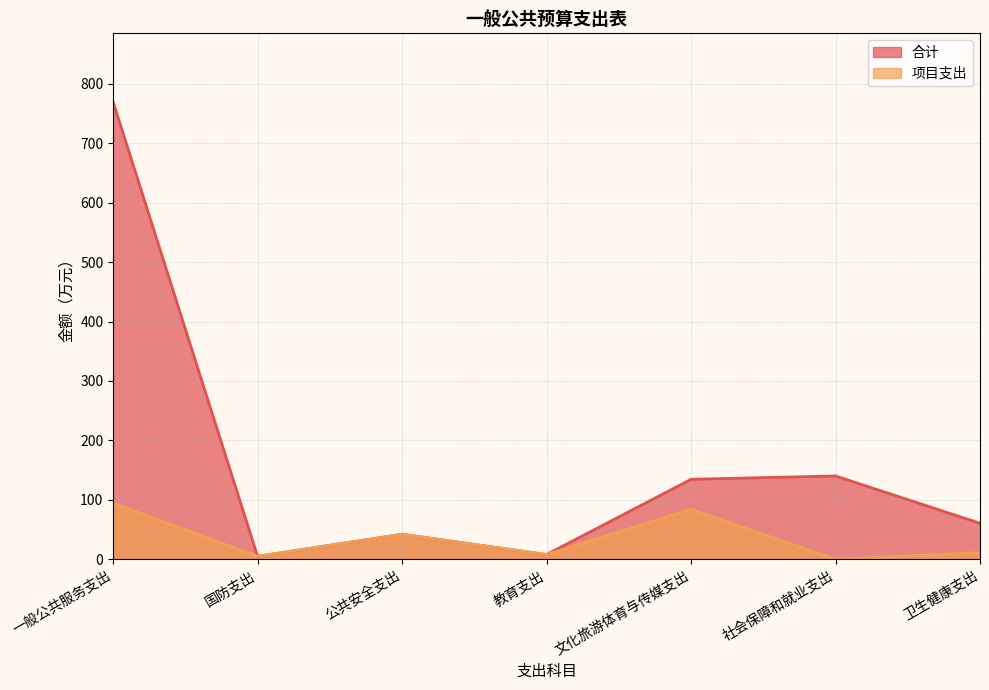

True or false: 项目支出 has more than 2 points higher than both neighbors.

False